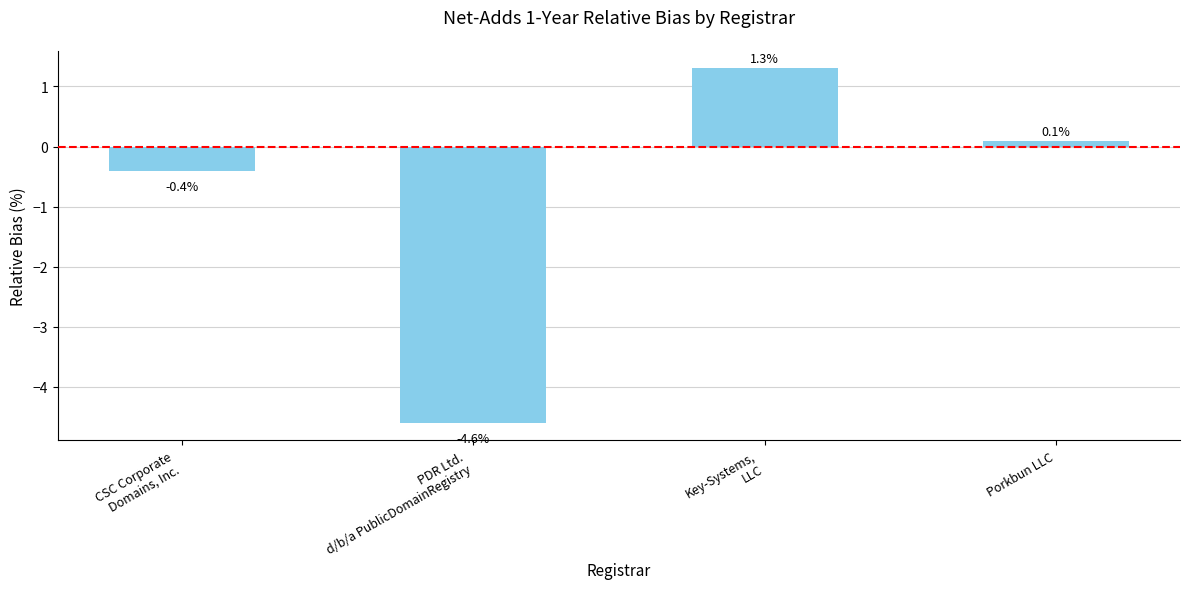

Where is the data nearest to the value -1?

CSC Corporate
Domains, Inc.